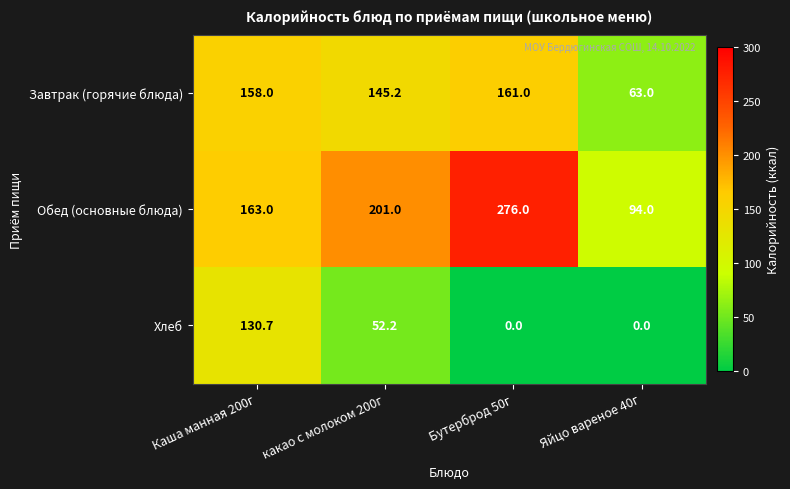

At Бутерброд 50г, list the series in order from smallest to largest.

Хлеб, Завтрак (горячие блюда), Обед (основные блюда)